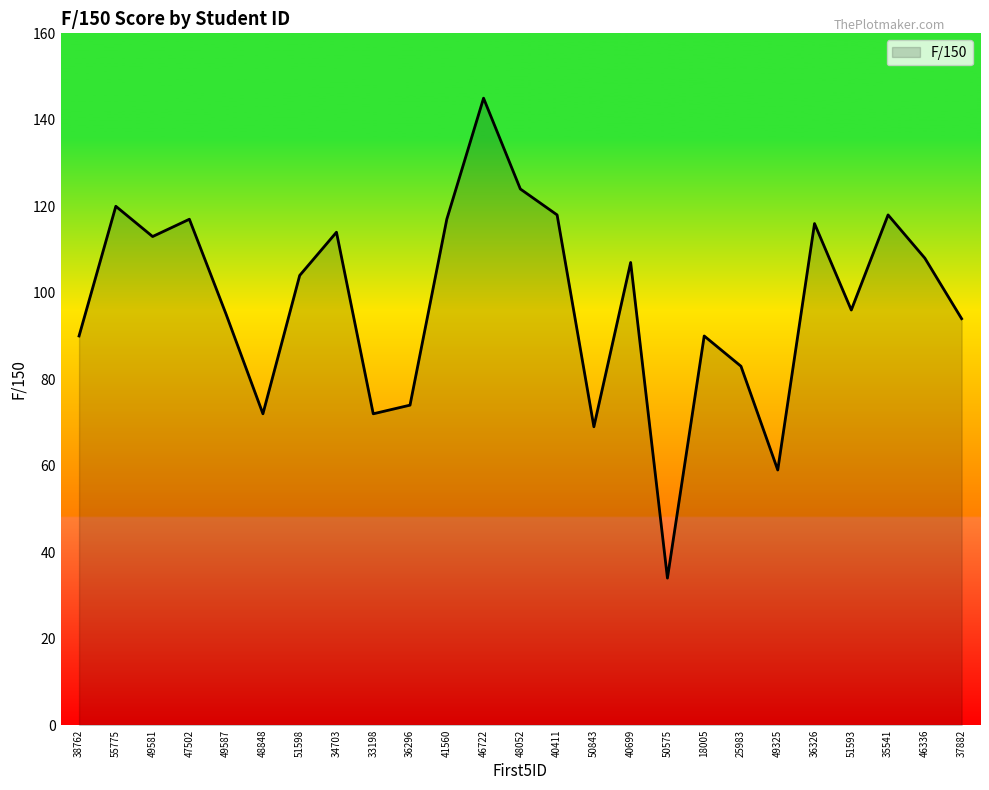

Reading right to left, list all the values displayed in this chart.

94	108	118	96	116	59	83	90	34	107	69	118	124	145	117	74	72	114	104	72	95	117	113	120	90